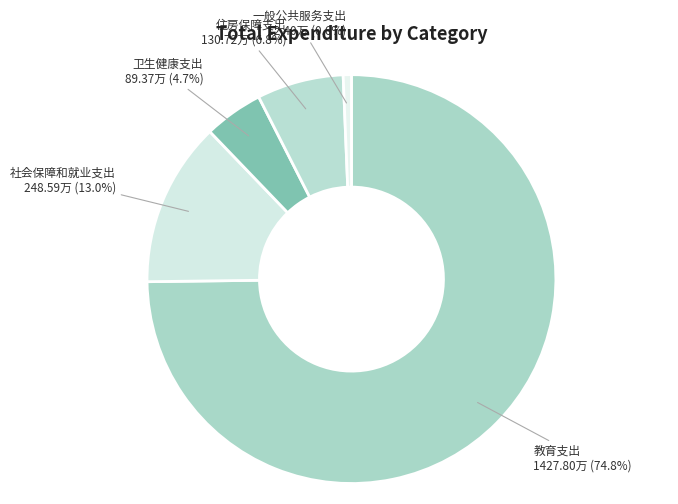

True or false: 一般公共服务支出 accounts for 1% of the total.

True